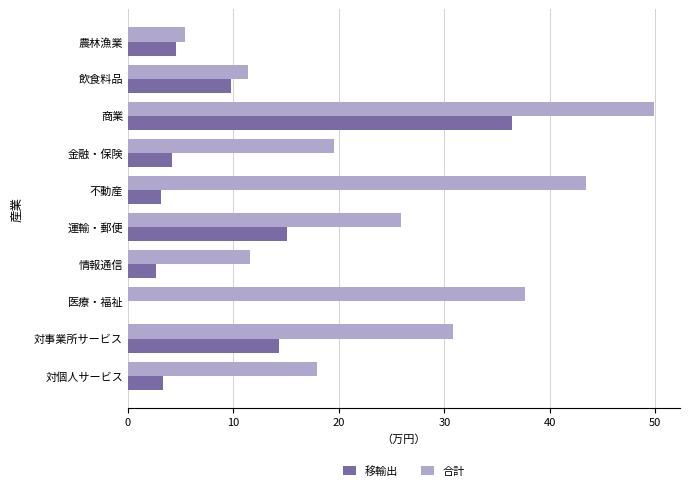

How many distinct data groups are displayed?

2